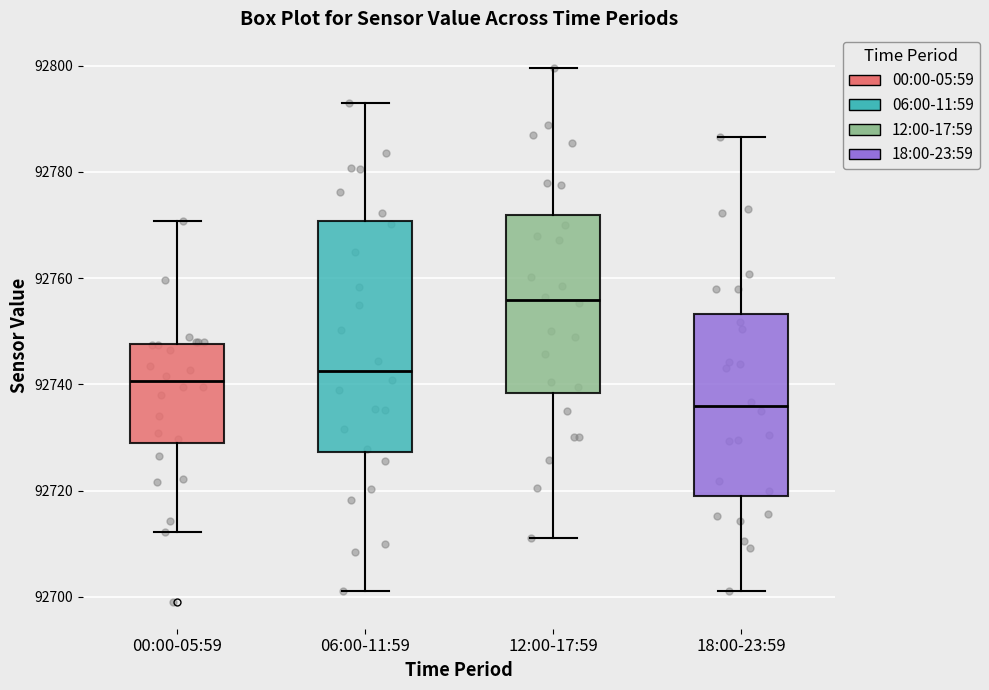

Where is the upper edge of the box for 00:00-05:59 on the y-axis? The values are not printed on the chart, so give them approximately, as read against the axis.

92748